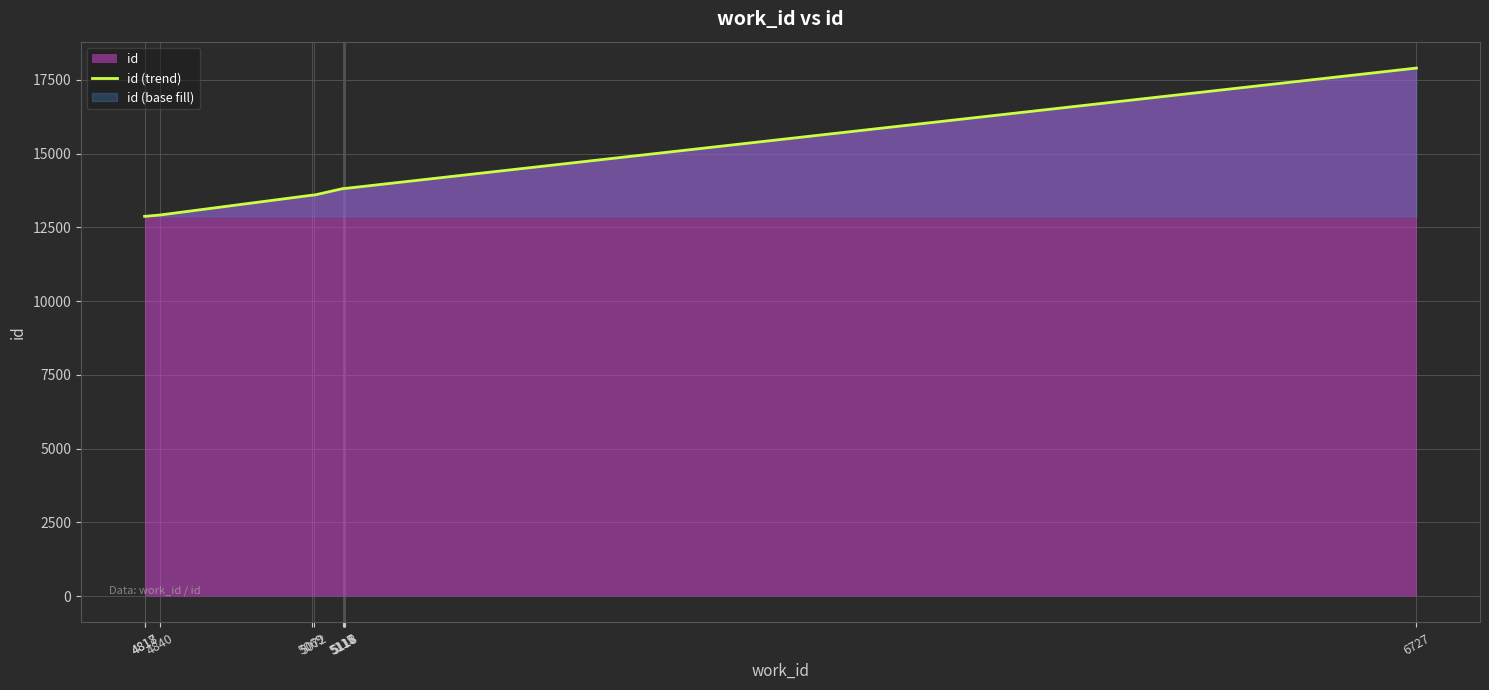

What is the greatest value displayed?

17902